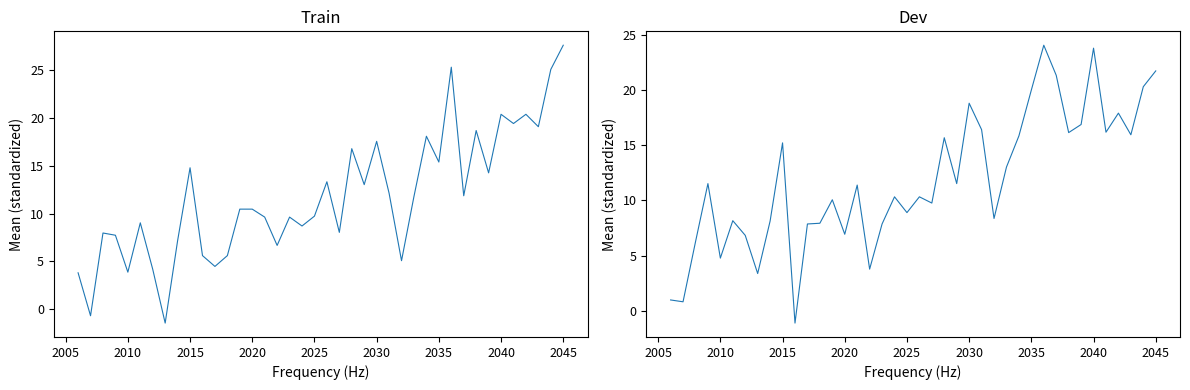

Which series has the largest total across all categories?

Mean RCP85 (right)